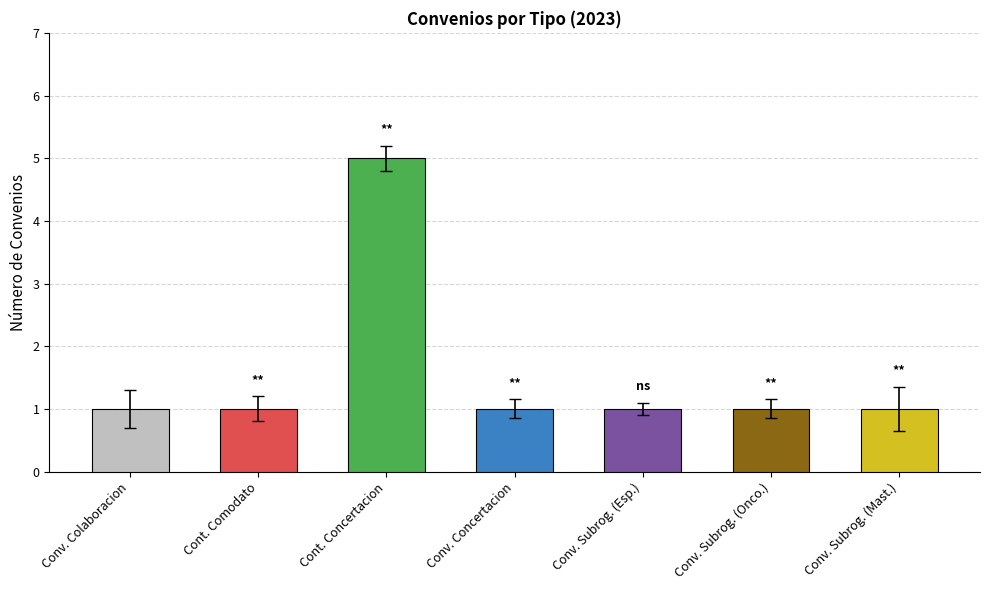

The chart shows a value of 1 at Convenio de Colaboracion. True or false?

True